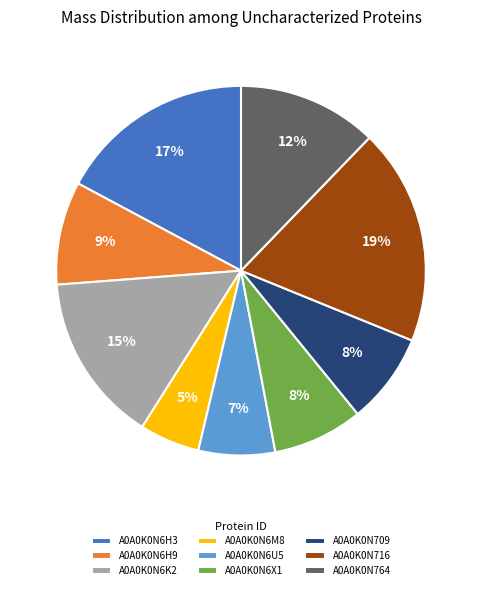

Is there any slice that represents more than half of the pie?

No